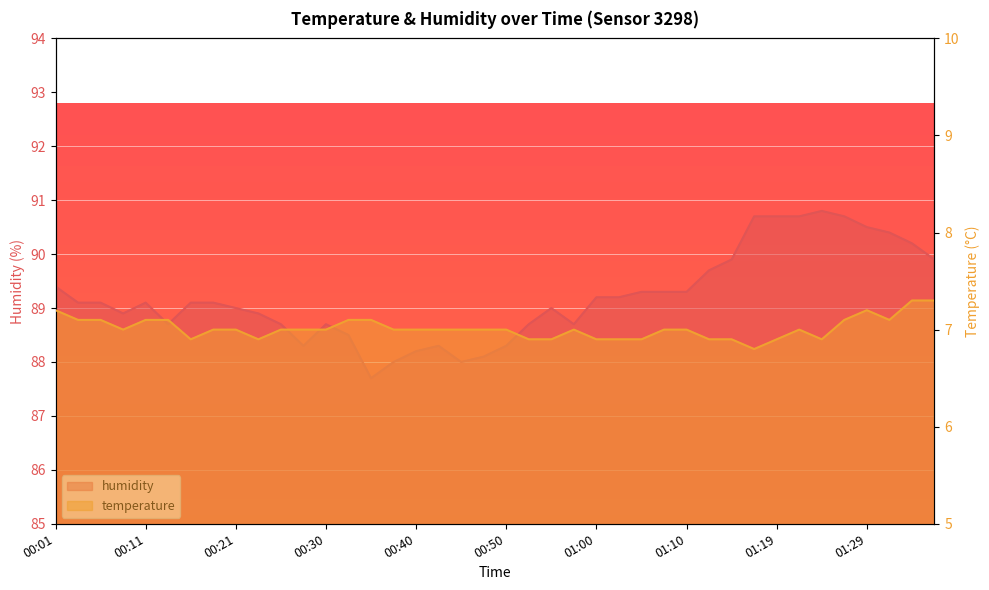

Reading right to left, list all the values displayed in this chart.

temperature: 01:36=7.3	01:34=7.3	01:32=7.1	01:29=7.2	01:27=7.1	01:24=6.9	01:22=7.0	01:19=6.9	01:17=6.8	01:14=6.9	01:12=6.9	01:10=7.0	01:07=7.0	01:05=6.9	01:02=6.9	01:00=6.9	00:57=7.0	00:55=6.9	00:52=6.9	00:50=7.0	00:47=7.0	00:45=7.0	00:43=7.0	00:40=7.0	00:38=7.0	00:35=7.1	00:33=7.1	00:30=7.0	00:28=7.0	00:25=7.0	00:23=6.9	00:21=7.0	00:18=7.0	00:16=6.9	00:13=7.1	00:11=7.1	00:08=7.0	00:06=7.1	00:03=7.1	00:01=7.2
humidity: 01:36=89.9	01:34=90.2	01:32=90.4	01:29=90.5	01:27=90.7	01:24=90.8	01:22=90.7	01:19=90.7	01:17=90.7	01:14=89.9	01:12=89.7	01:10=89.3	01:07=89.3	01:05=89.3	01:02=89.2	01:00=89.2	00:57=88.7	00:55=89.0	00:52=88.7	00:50=88.3	00:47=88.1	00:45=88.0	00:43=88.3	00:40=88.2	00:38=88.0	00:35=87.7	00:33=88.5	00:30=88.7	00:28=88.3	00:25=88.7	00:23=88.9	00:21=89.0	00:18=89.1	00:16=89.1	00:13=88.7	00:11=89.1	00:08=88.9	00:06=89.1	00:03=89.1	00:01=89.4